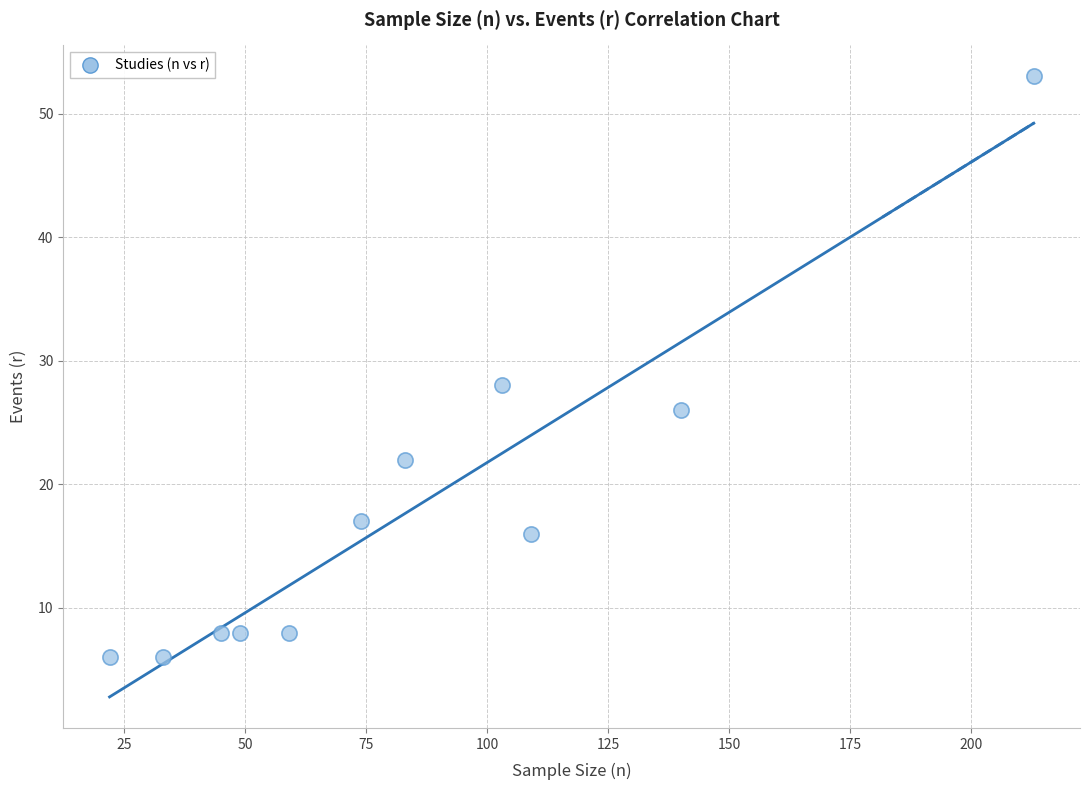

What Y value in the scatter plot is closest to 29?

28